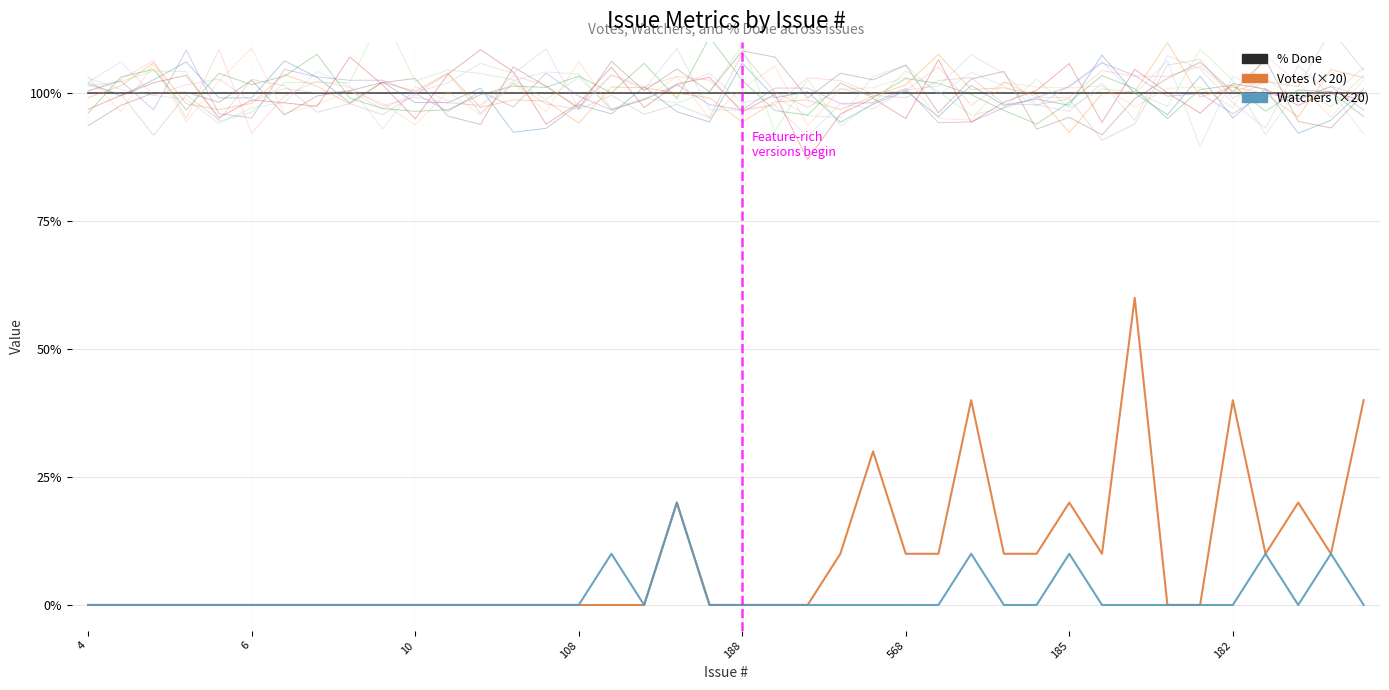

True or false: % Done and Votes (×20) intersect in this chart.

False